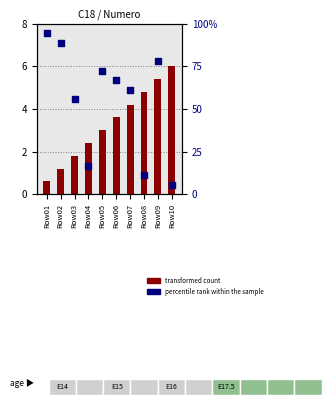

Which series has the largest total across all categories?

percentile rank within the sample